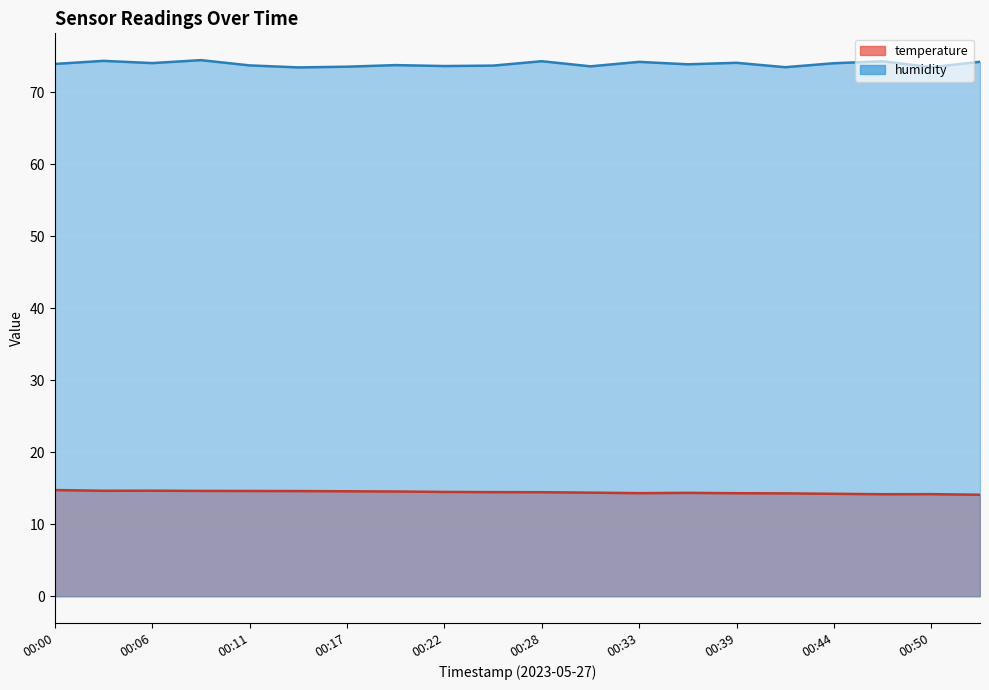

What are all the series names shown in the legend?

temperature, humidity